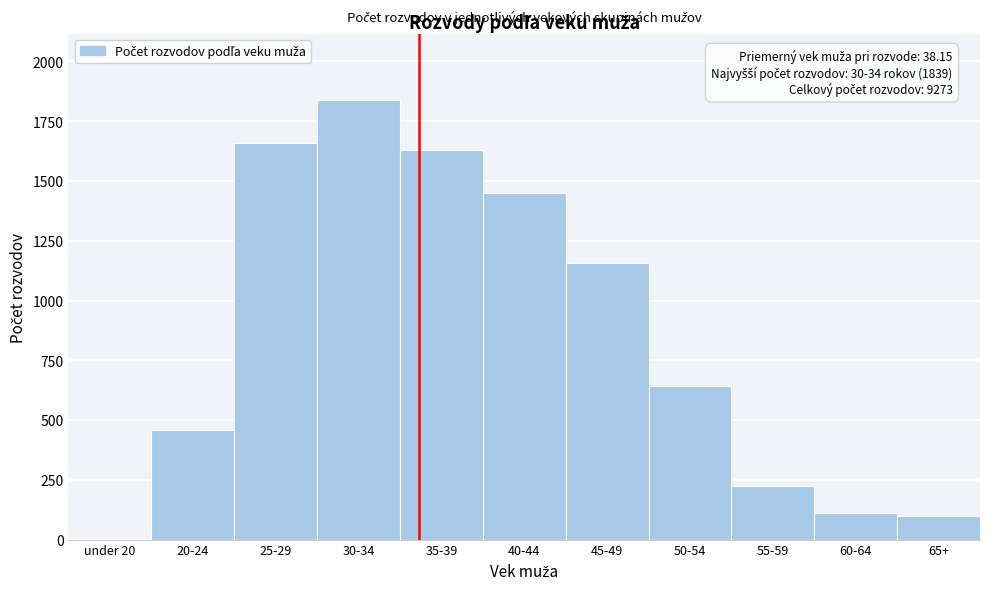

Reading right to left, transcribe all the data shown in this chart.

65+=100	60-64=112	55-59=223	50-54=643	45-49=1155	40-44=1449	35-39=1629	30-34=1839	25-29=1660	20-24=460	under 20=3